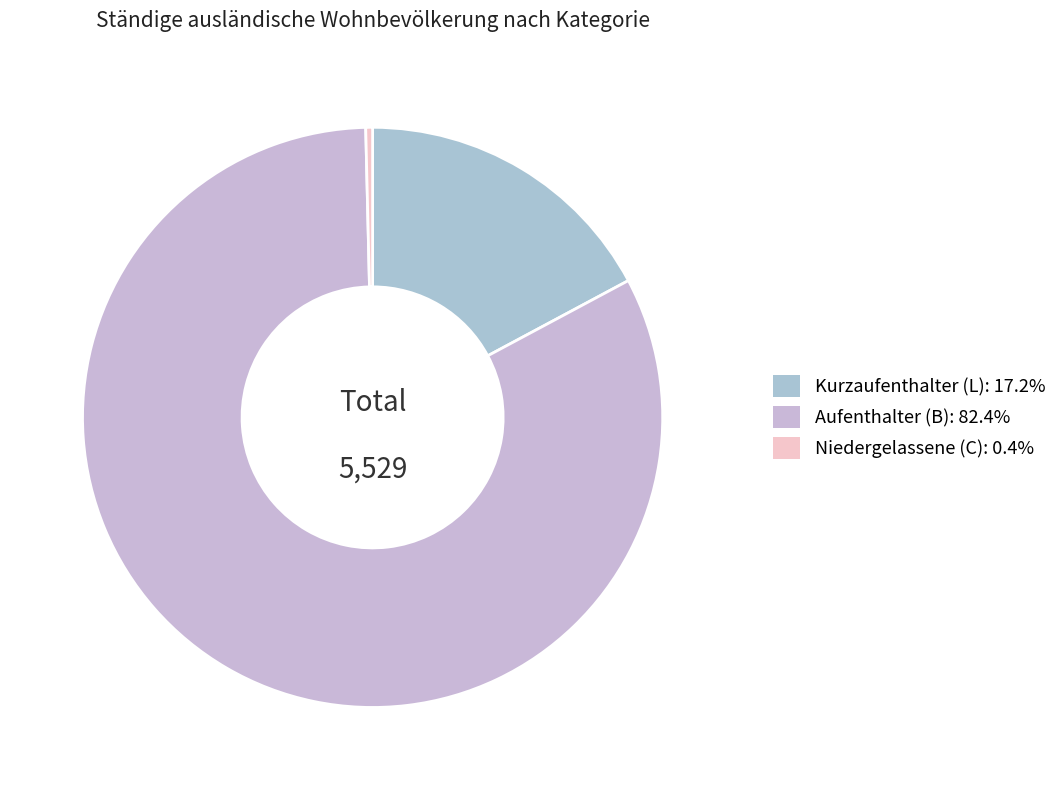

The Aufenthalter (B) slice represents 94% of the pie. True or false?

False